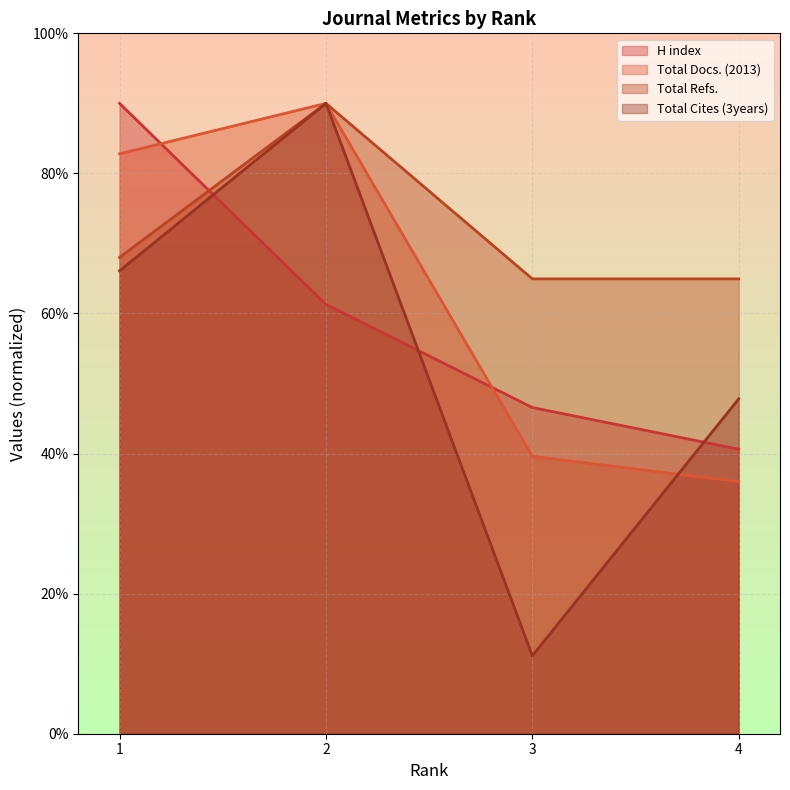

Which series has the largest total across all categories?

Total Refs.